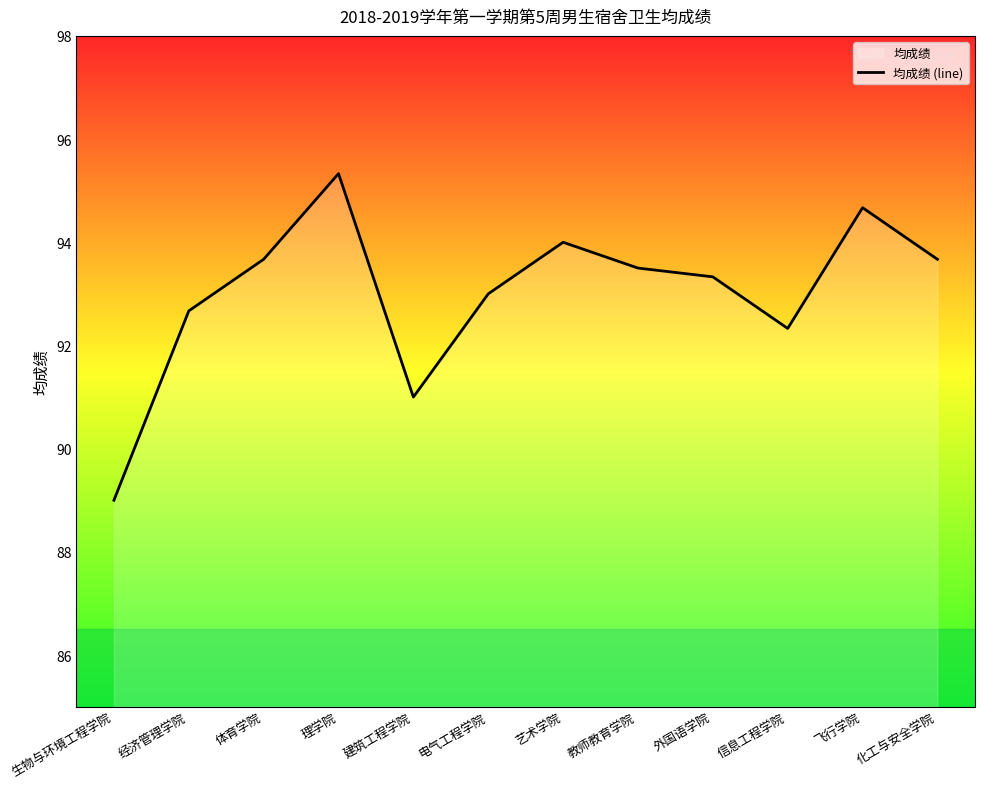

Reading left to right, transcribe all the data shown in this chart.

89.0	92.7	93.7	95.3	91.0	93.0	94.0	93.5	93.3	92.3	94.7	93.7